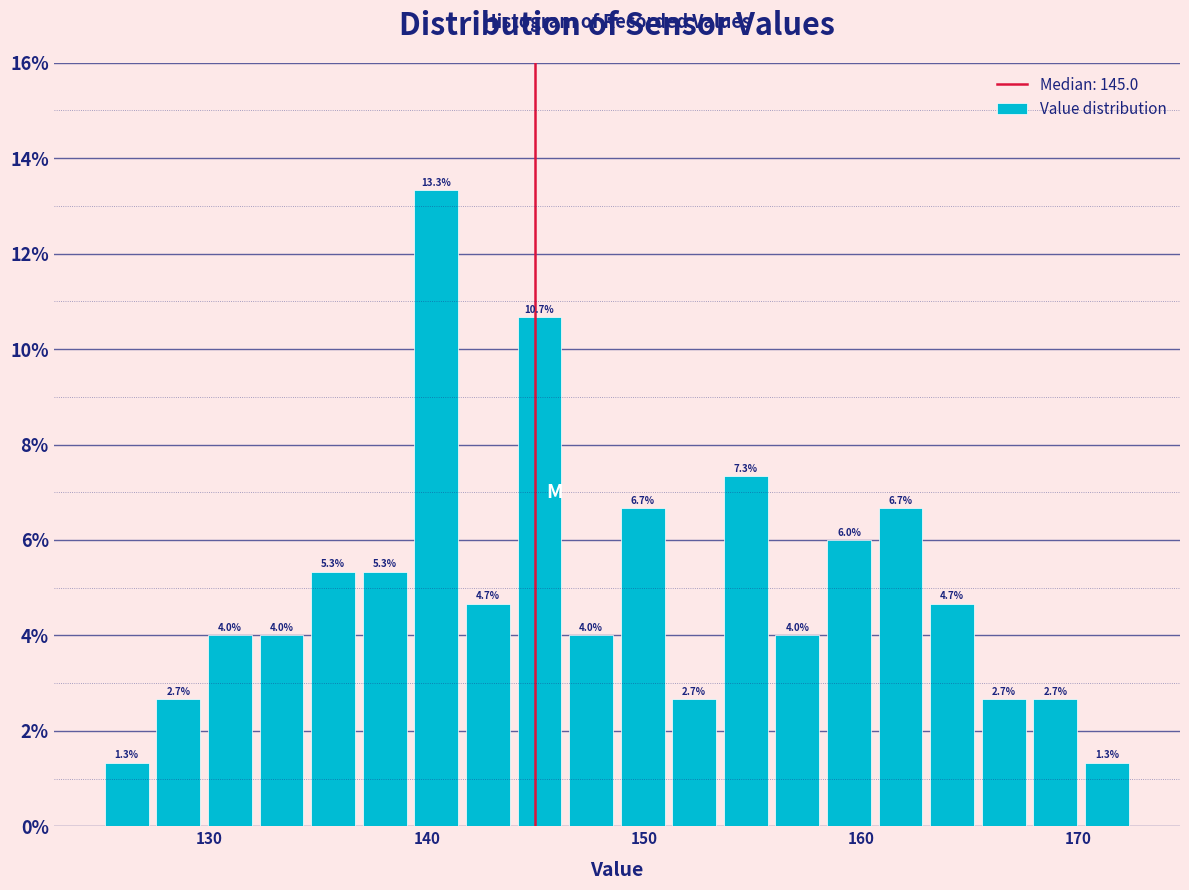

Read against the x-axis, roughly where is the centre of the tallest bar?

140